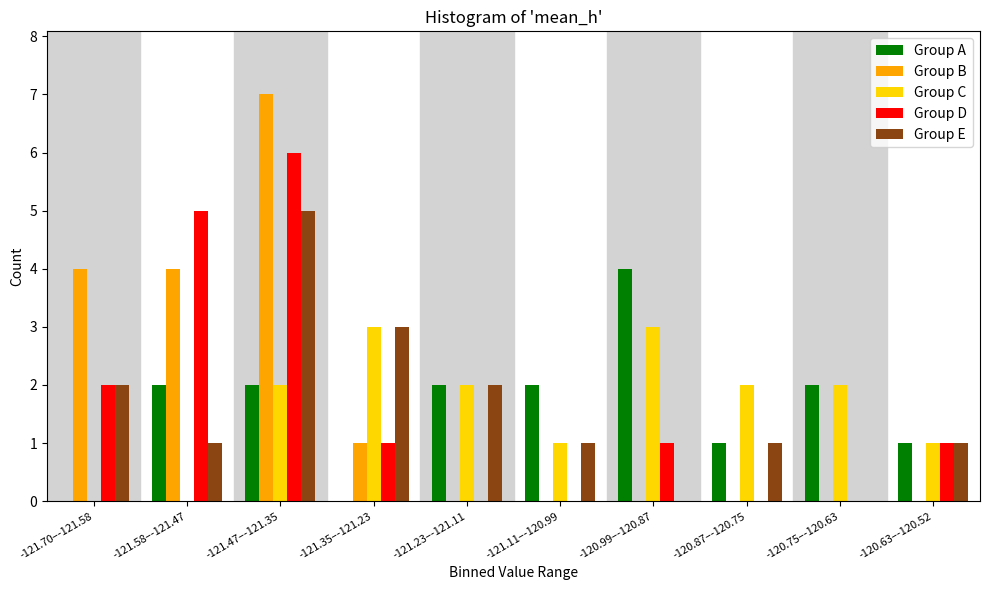

True or false: Group D has a value of 2 at -121.47–-121.35.

False